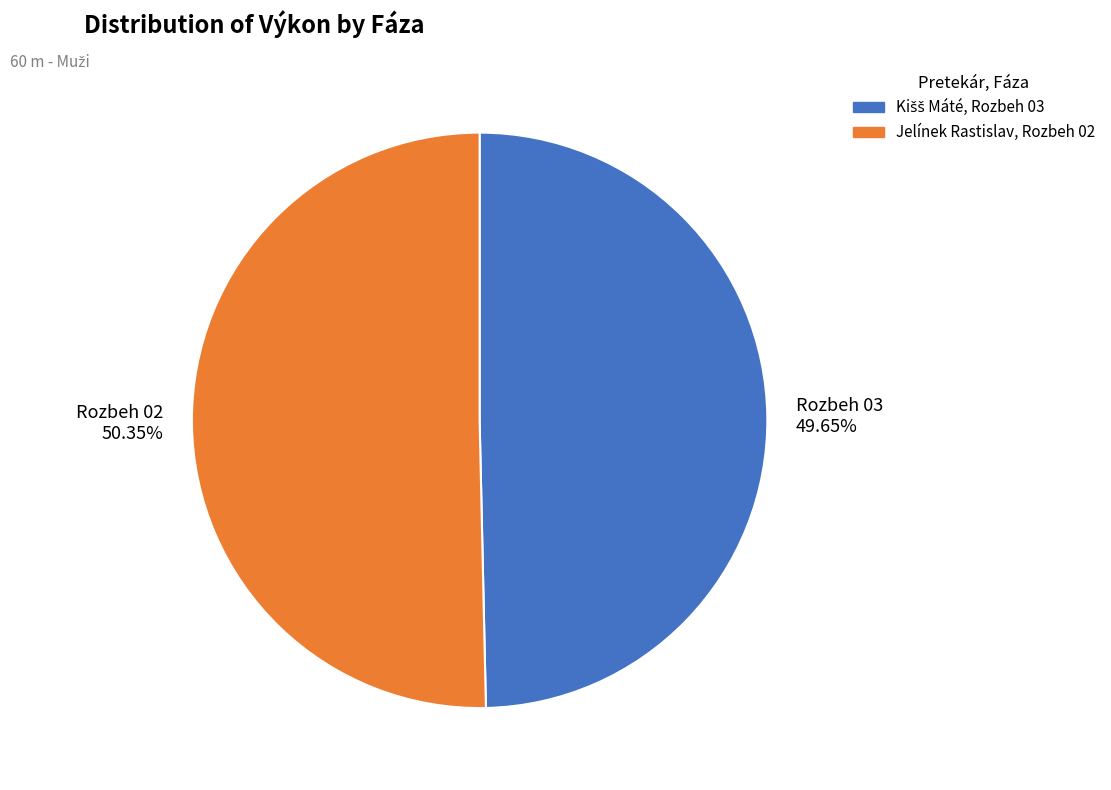

Count the number of slices in the pie.

2